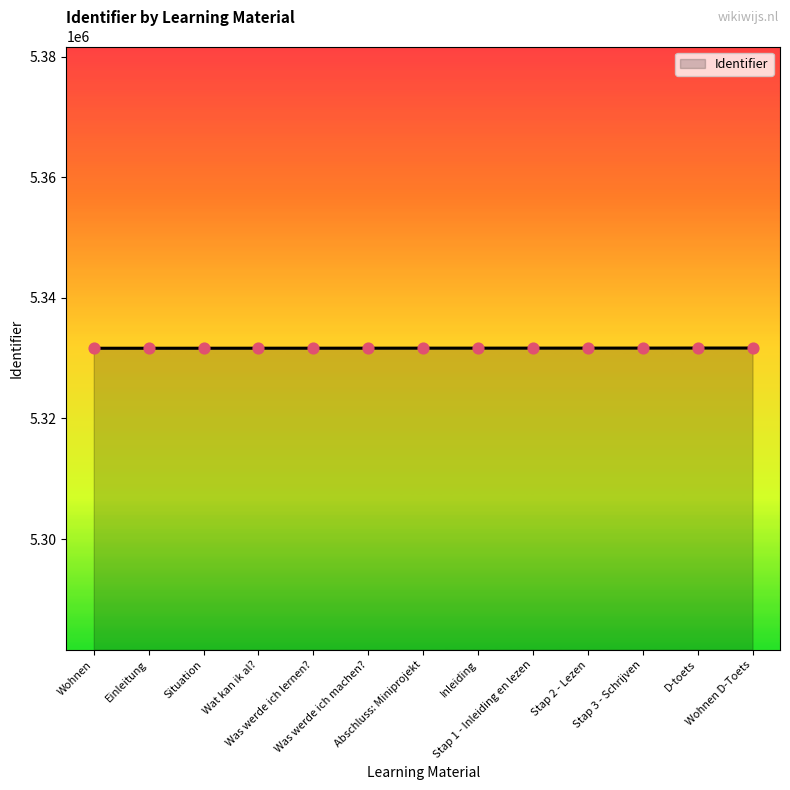

Approximately how many times larger is the value at Wohnen compared to Stap 2 - Lezen?

1.0